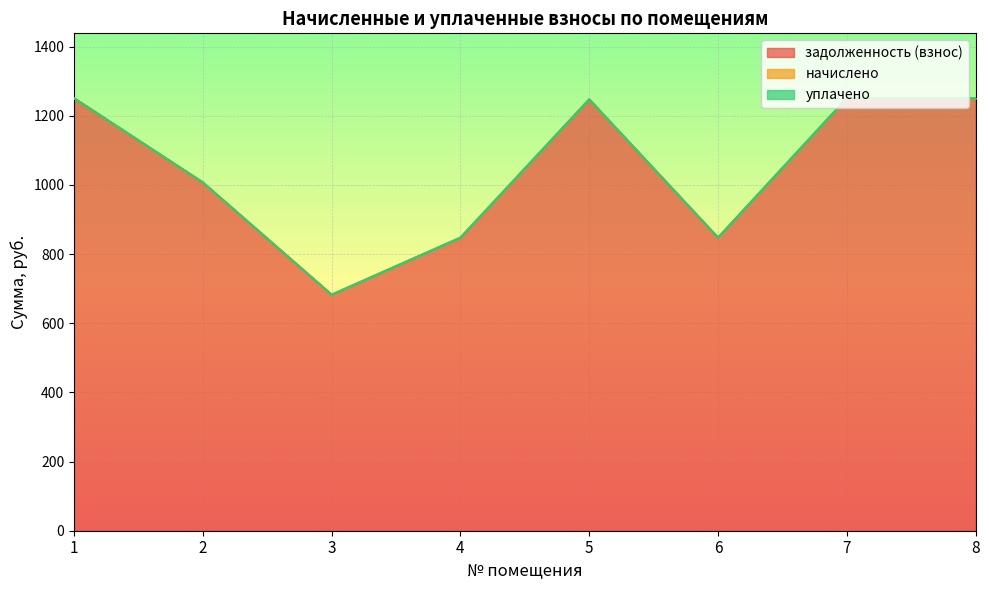

Which series has the largest total across all categories?

задолженность (взнос)